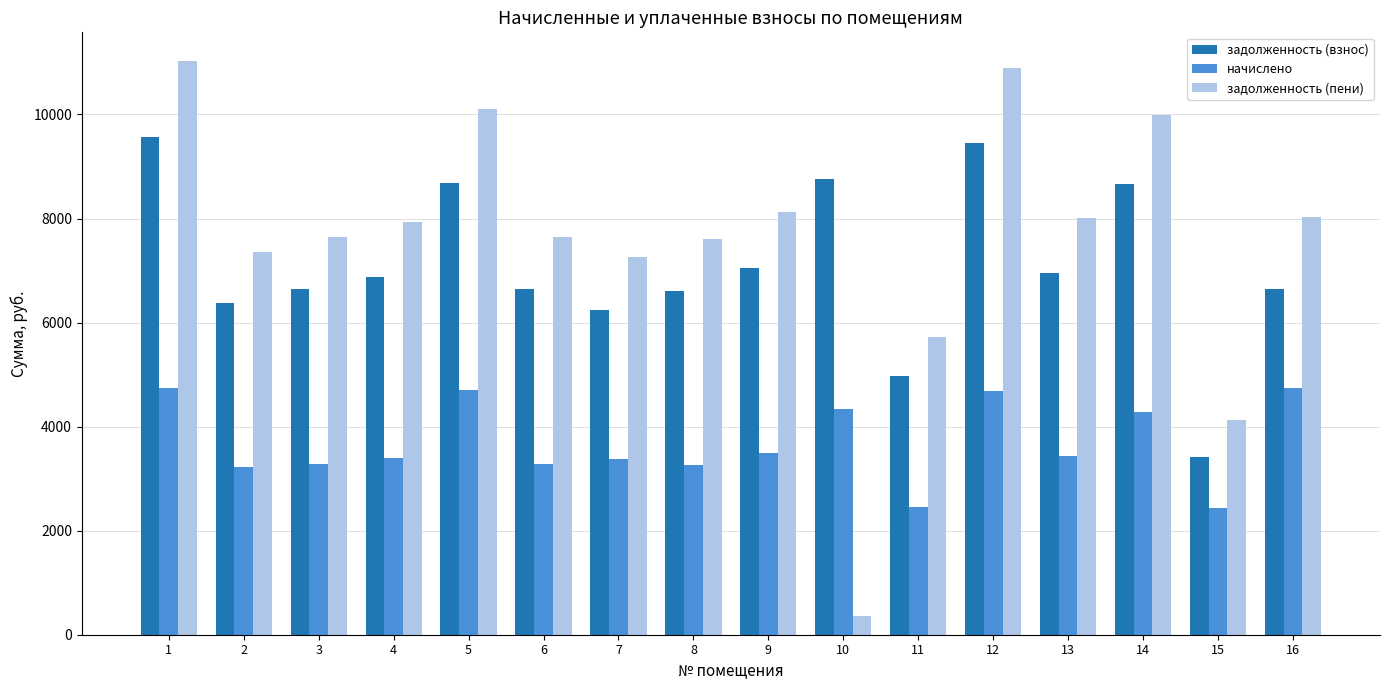

What are all the series names shown in the legend?

задолженность (взнос), начислено, задолженность (пени)